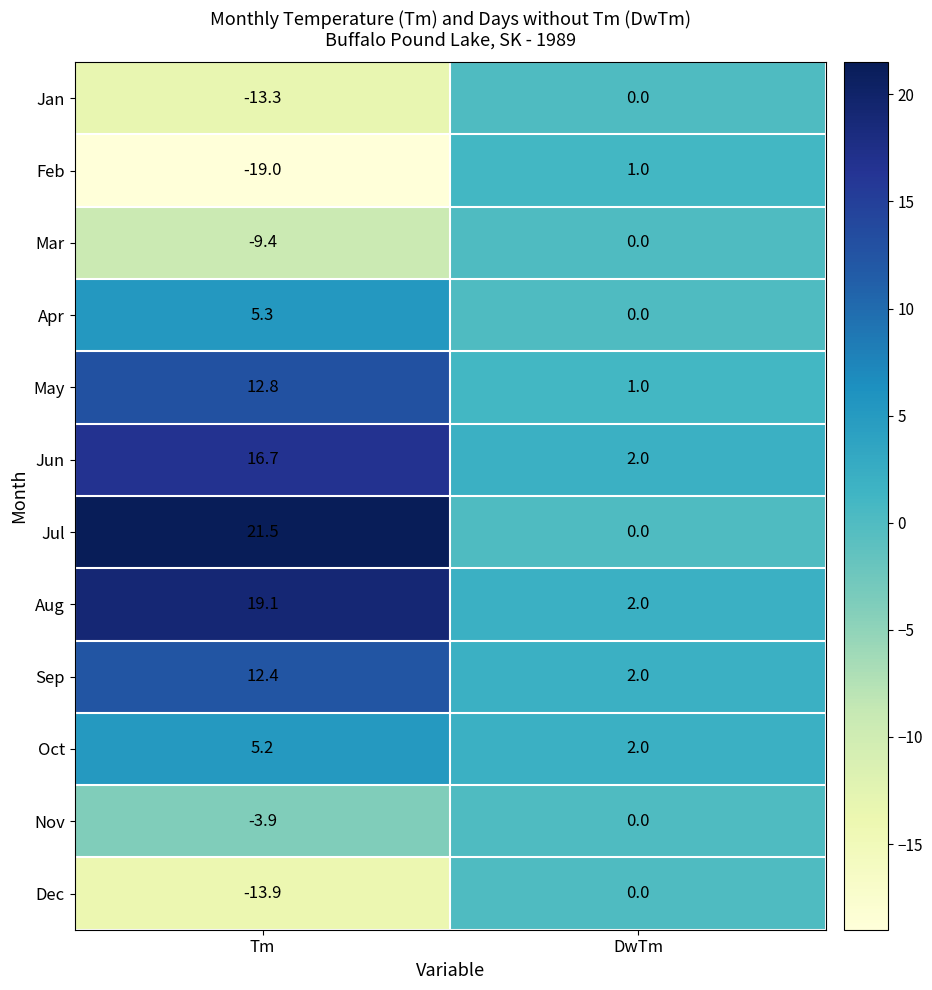

What is the sum of all Aug values?

21.1